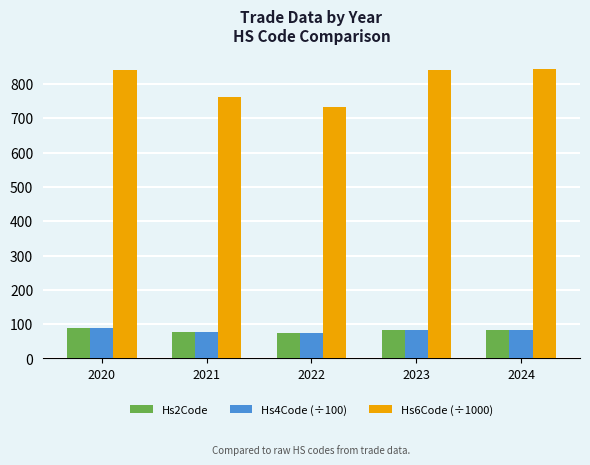

What is the lowest value of the Hs6Code (÷1000) series?

732.7